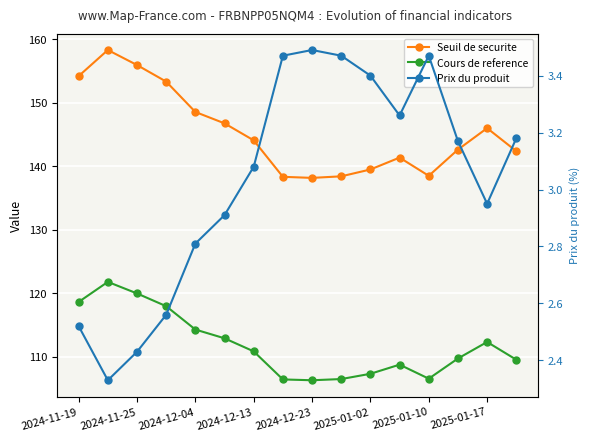

Reading left to right, what are all the values shown in this chart?

Seuil de securite: 154.2	158.3	156.0	153.3	148.6	146.8	144.1	138.3	138.2	138.4	139.5	141.4	138.5	142.6	146.0	142.4
Cours de reference: 118.6	121.8	120.0	118.0	114.3	112.9	110.8	106.4	106.3	106.5	107.3	108.8	106.5	109.7	112.3	109.5
Prix du produit: 2.5	2.3	2.4	2.6	2.8	2.9	3.1	3.5	3.5	3.5	3.4	3.3	3.5	3.2	3.0	3.2